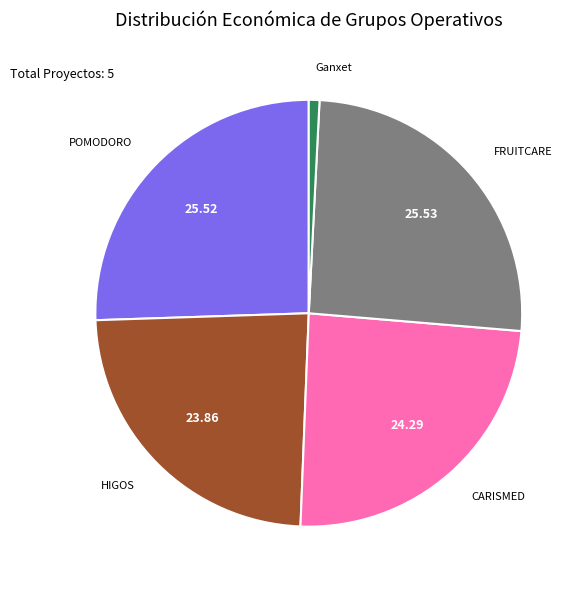

Is there a majority slice in this chart?

No